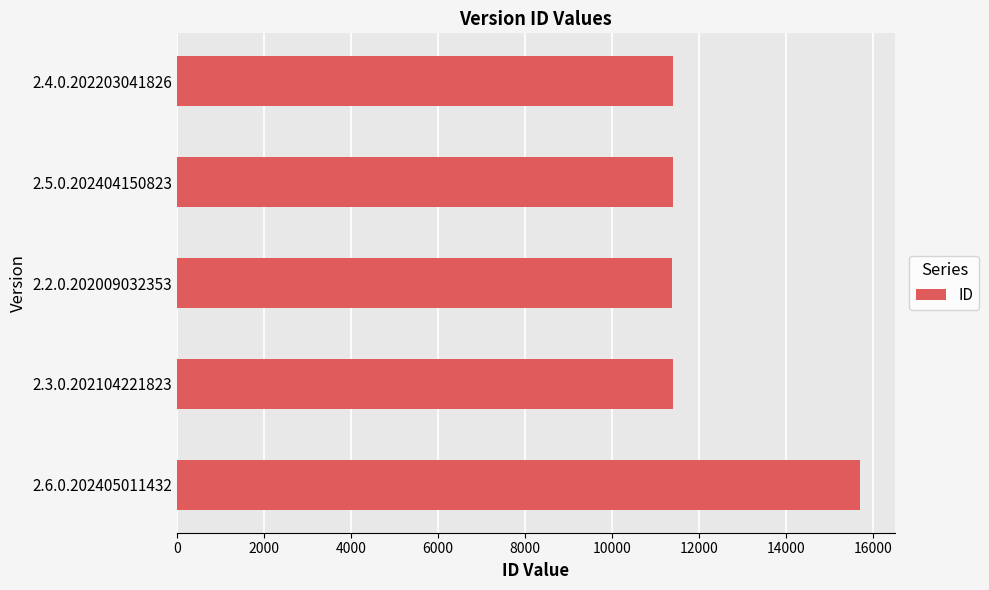

Is it true that the value at 2.2.0.202009032353 is 11387?

True